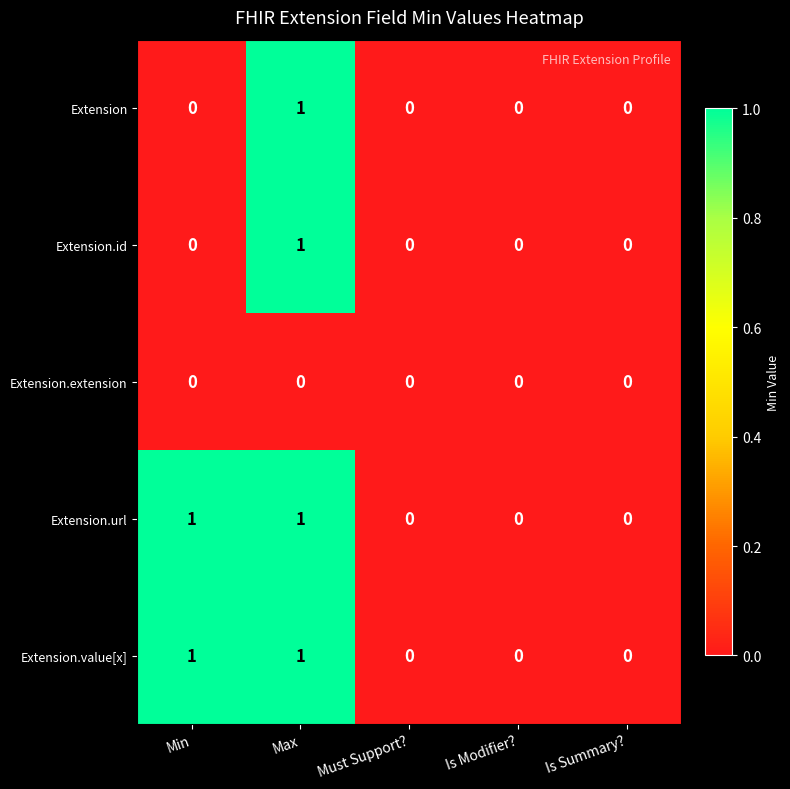

At which category is the sum across all series the highest?

Max